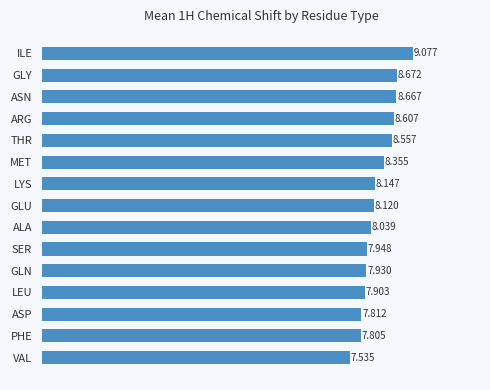

Which category has the lowest value across all series?

VAL